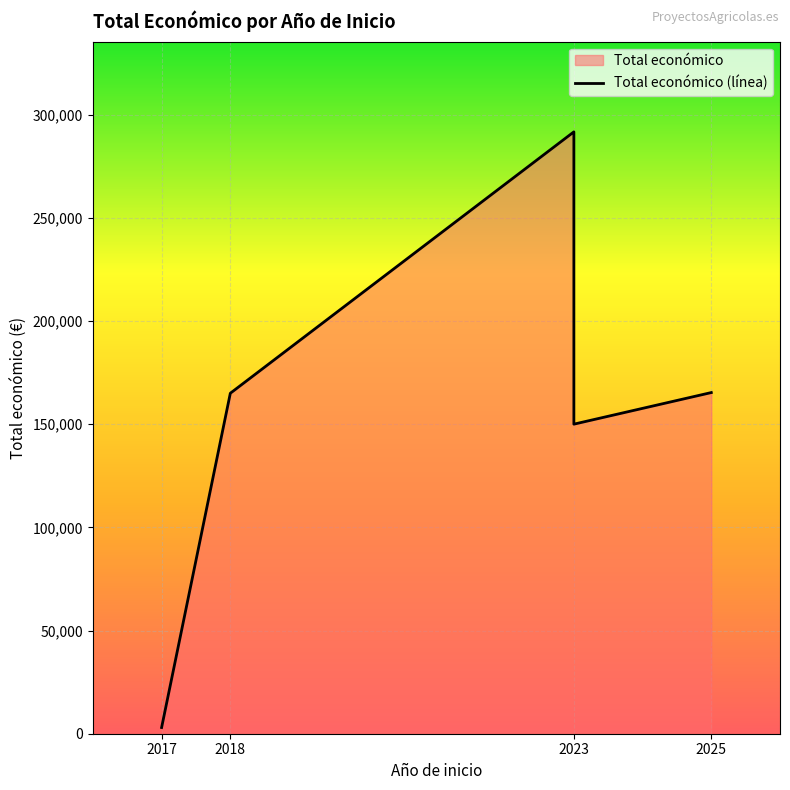

What is the greatest value displayed?

291639